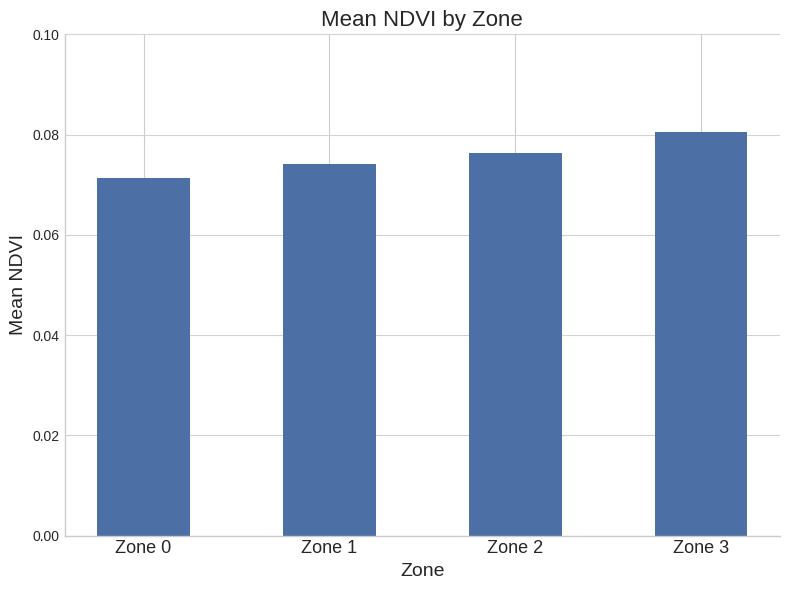

Count the number of categories in the chart.

4